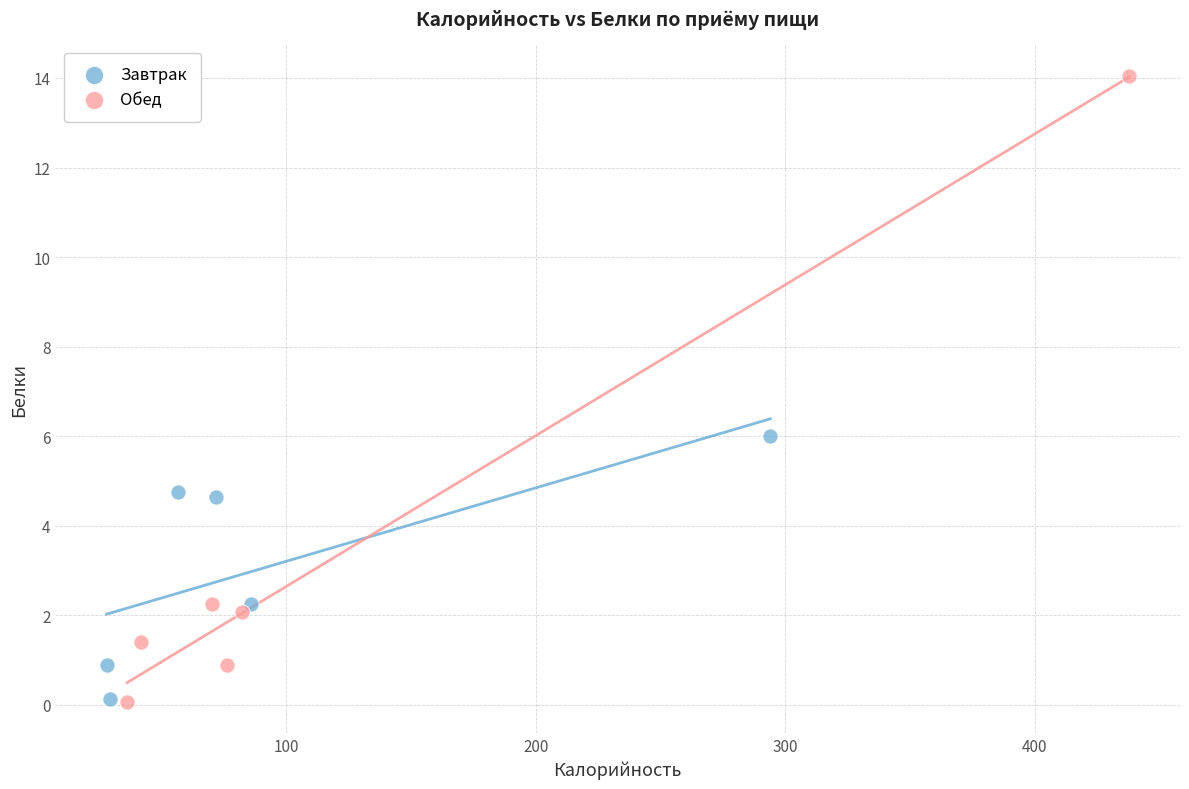

Which series contains the highest Y value?

Обед